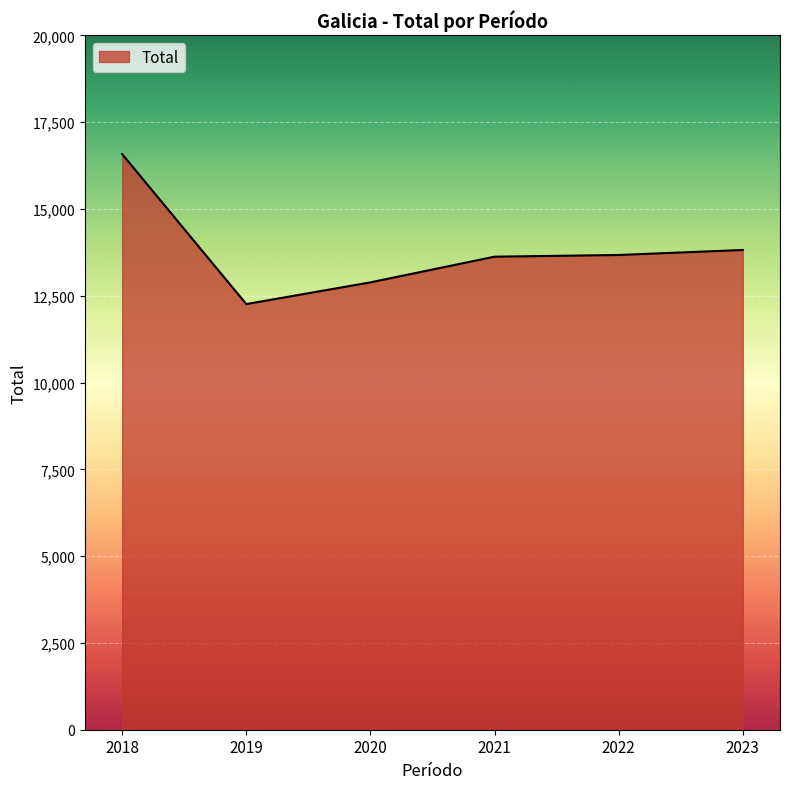

What is the approximate value at 2022?

13673